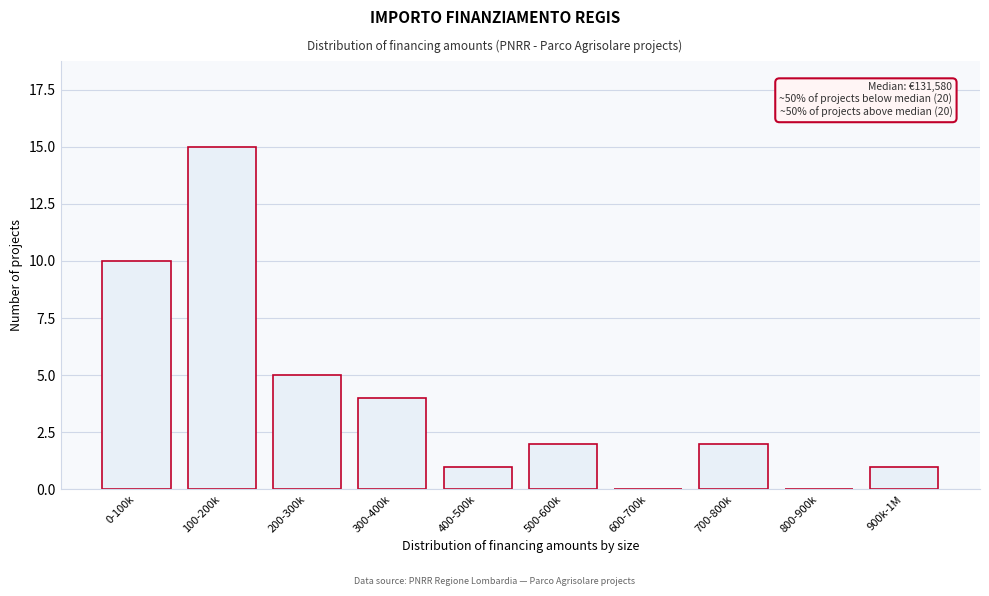

Reading left to right, transcribe all the data shown in this chart.

0-100k=10	100-200k=15	200-300k=5	300-400k=4	400-500k=1	500-600k=2	600-700k=0	700-800k=2	800-900k=0	900k-1M=1